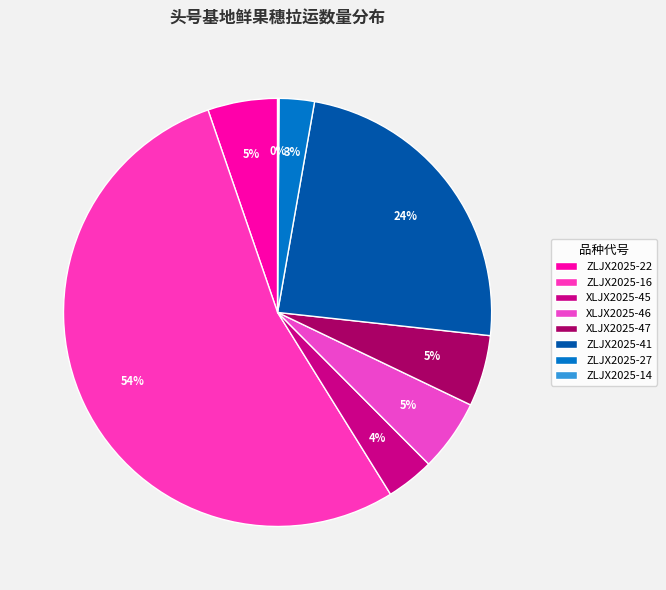

Does ZLJX2025-16 account for over 50% of the chart?

Yes